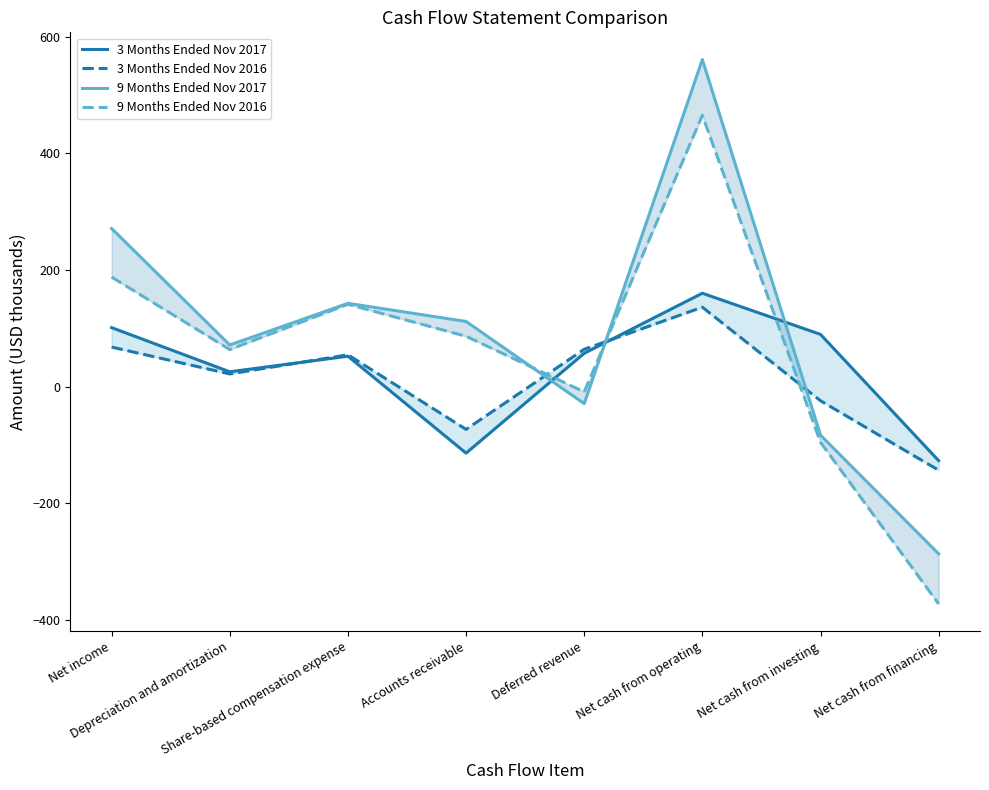

What is the sum of all 3 Months Ended Nov 2016 values?

104.6